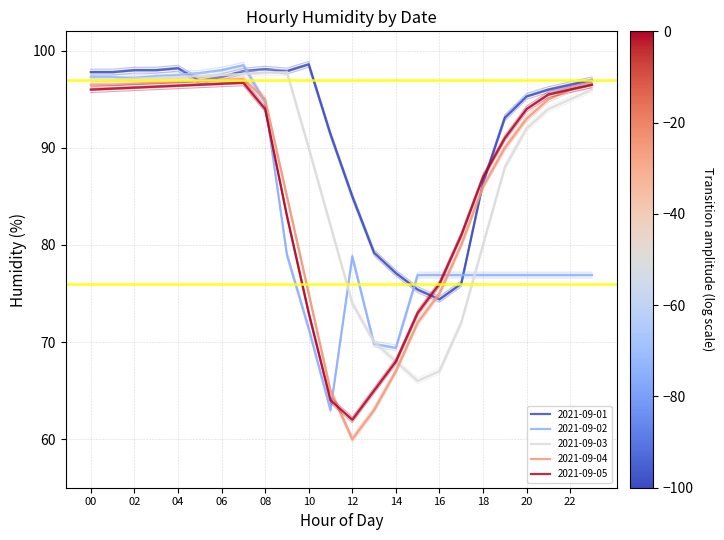

How many times do 2021-09-02 and 2021-09-04 cross each other?

3